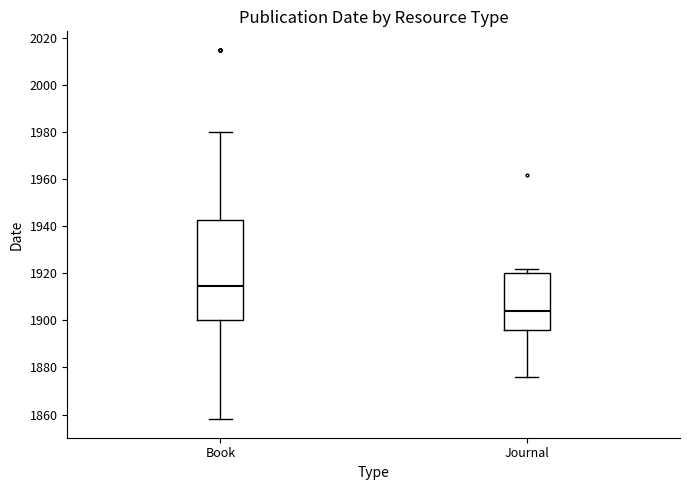

Where is the upper edge of the box for Book on the y-axis? The values are not printed on the chart, so give them approximately, as read against the axis.

1942